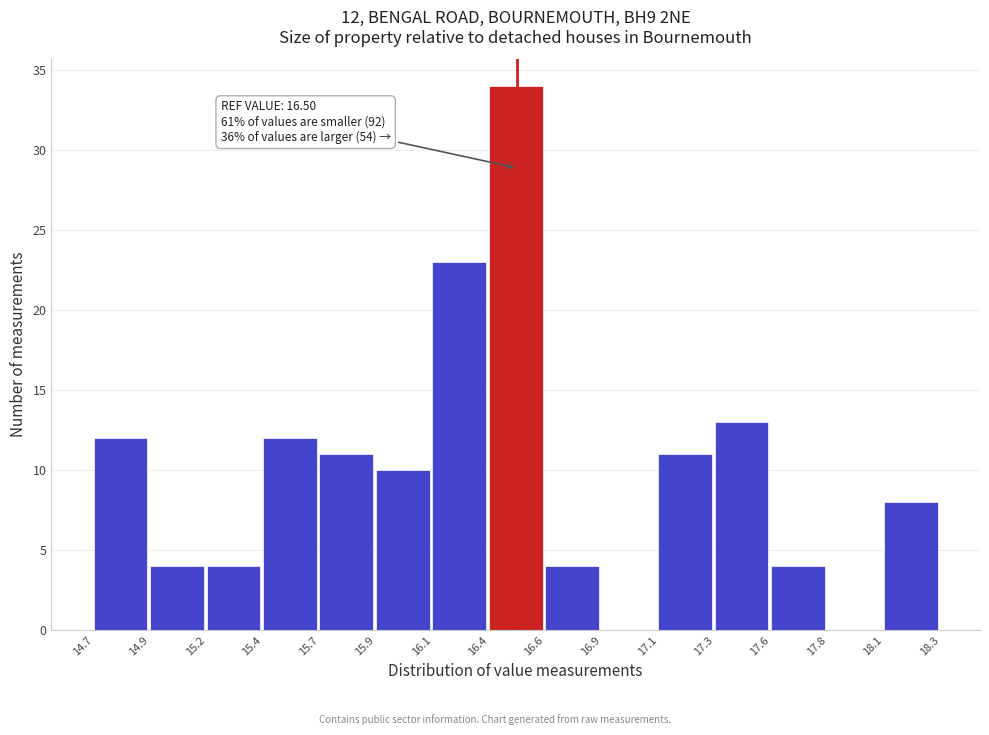

Reading left to right, transcribe all the data shown in this chart.

14.7=12	14.9=4	15.2=4	15.4=12	15.7=11	15.9=10	16.1=23	16.4=34	16.6=4	16.9=0	17.1=11	17.3=13	17.6=4	17.8=0	18.1=8